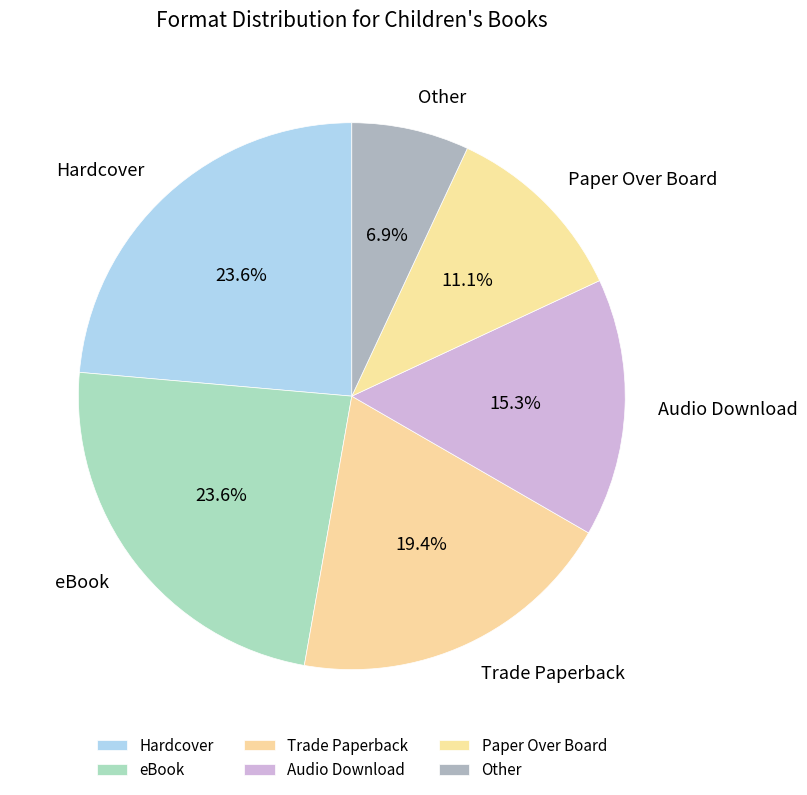

Do Hardcover and Other together represent more than half of the pie?

No